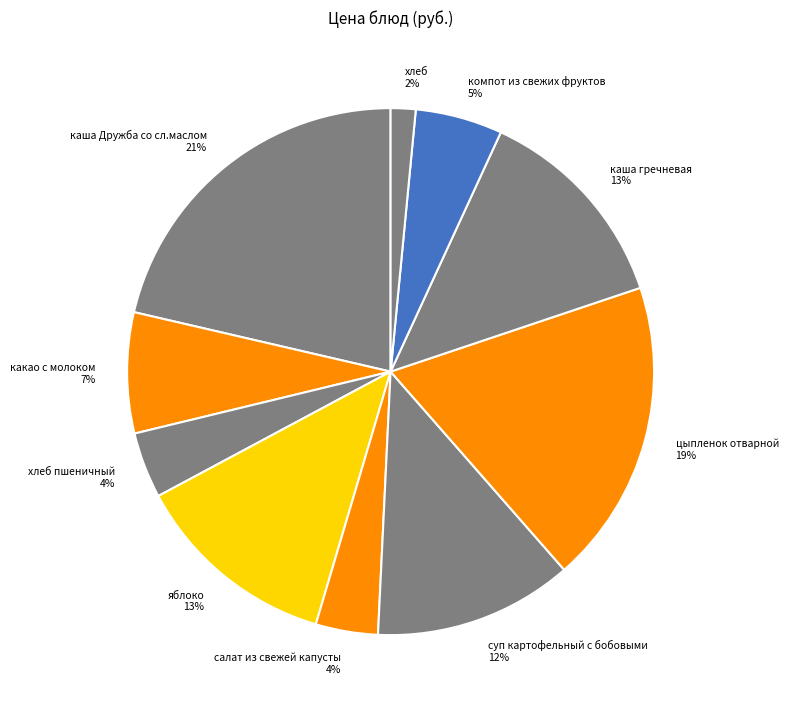

What is the smallest slice in the pie chart?

хлеб 2%